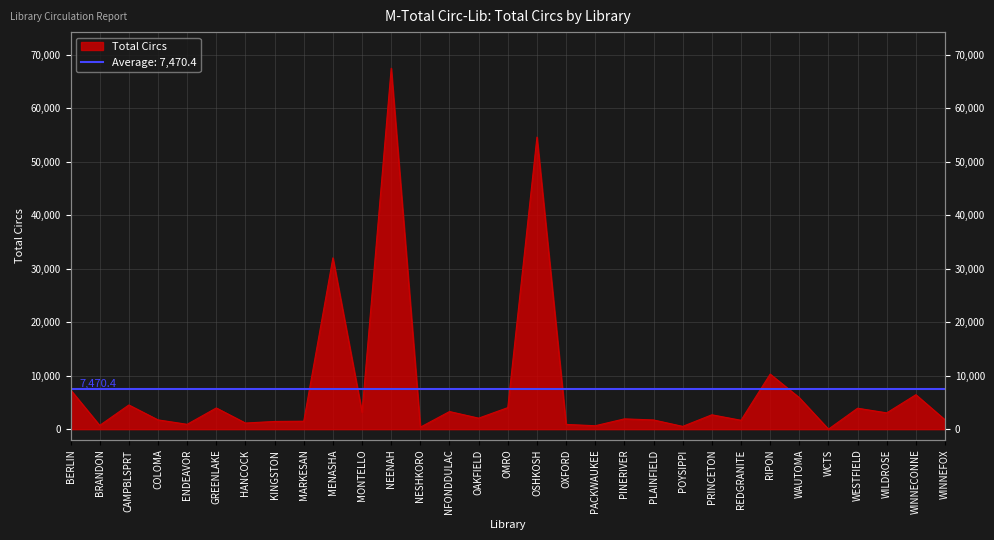

True or false: the data shows 2032 at MONTELLO.

False